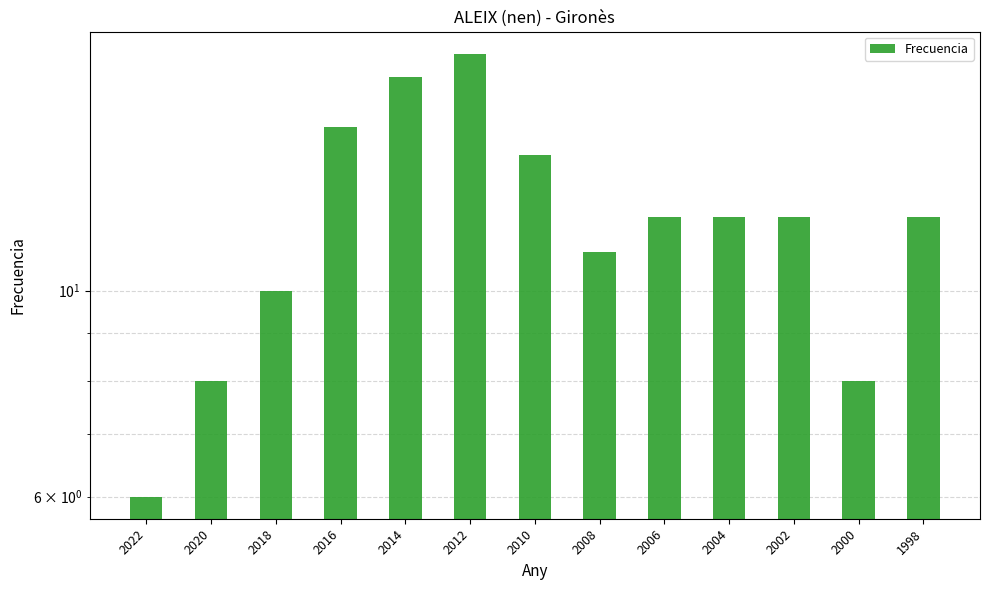

What is the value of the 12th bar from the left?

8